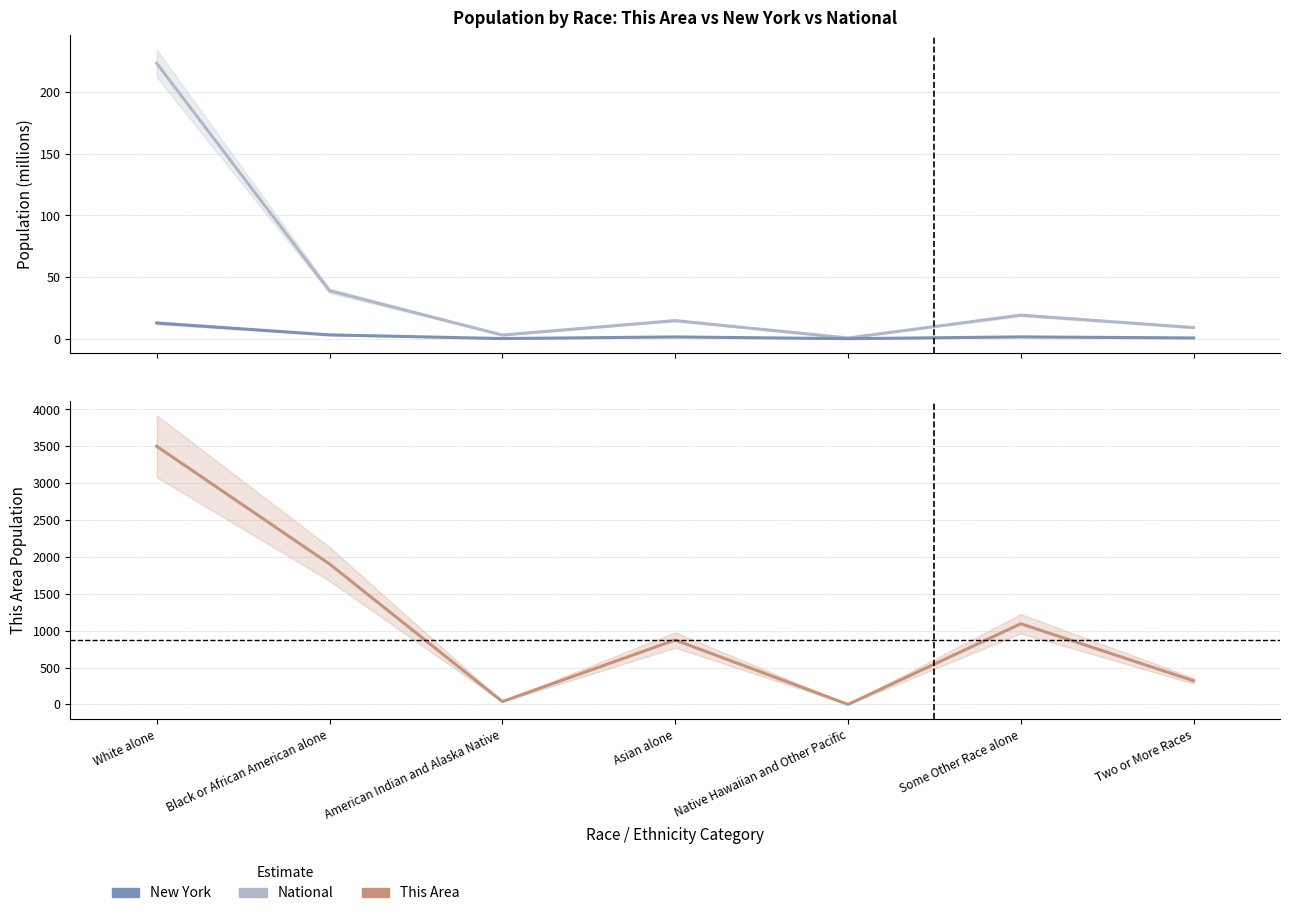

What position from the right is Asian alone?

4